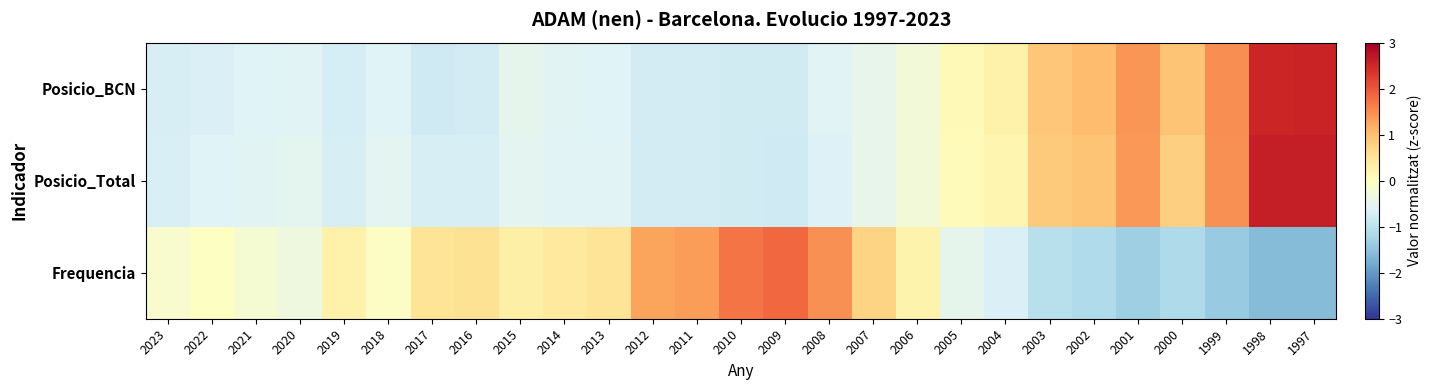

How many distinct data groups are displayed?

3